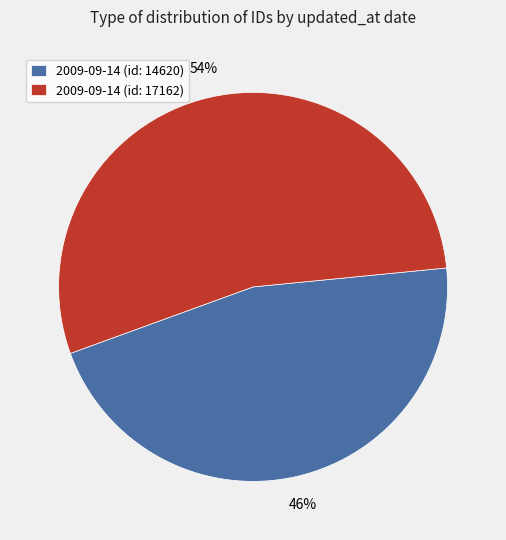

Do 2009-09-14 (id: 17162) and 2009-09-14 (id: 14620) together represent more than half of the pie?

Yes